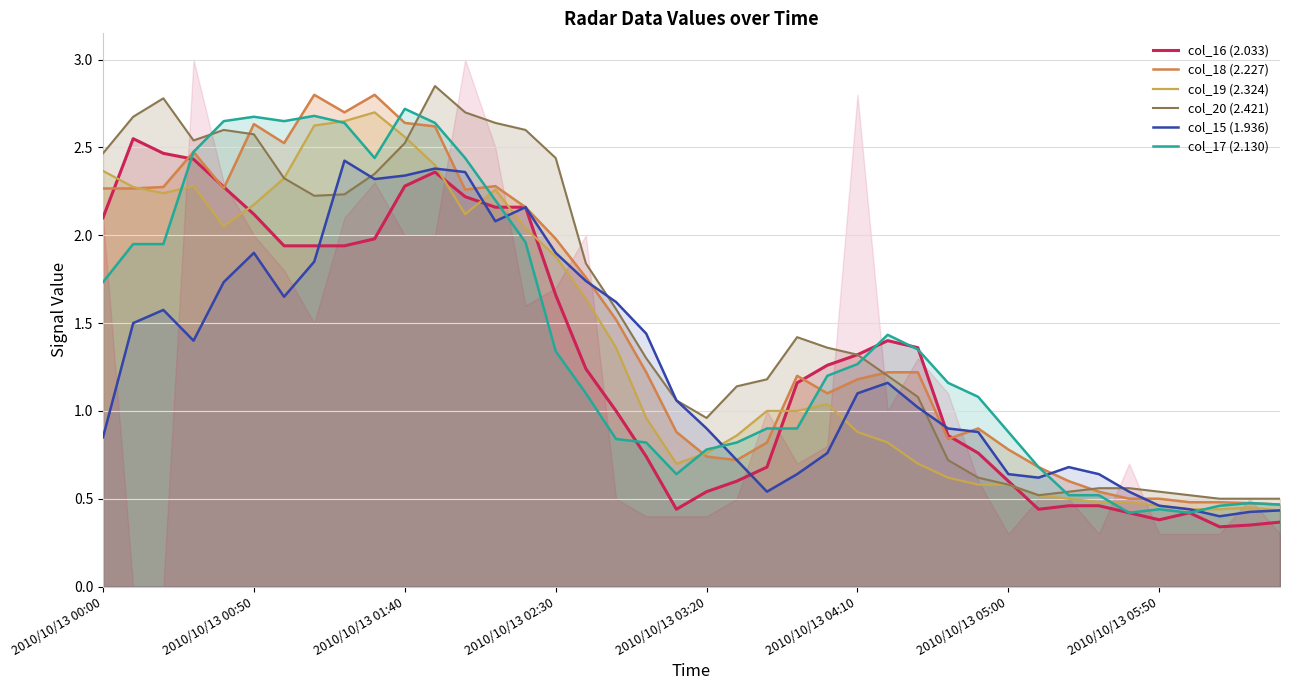

What is the difference between the col_15 (1.936) values at 26 and 25?

0.1